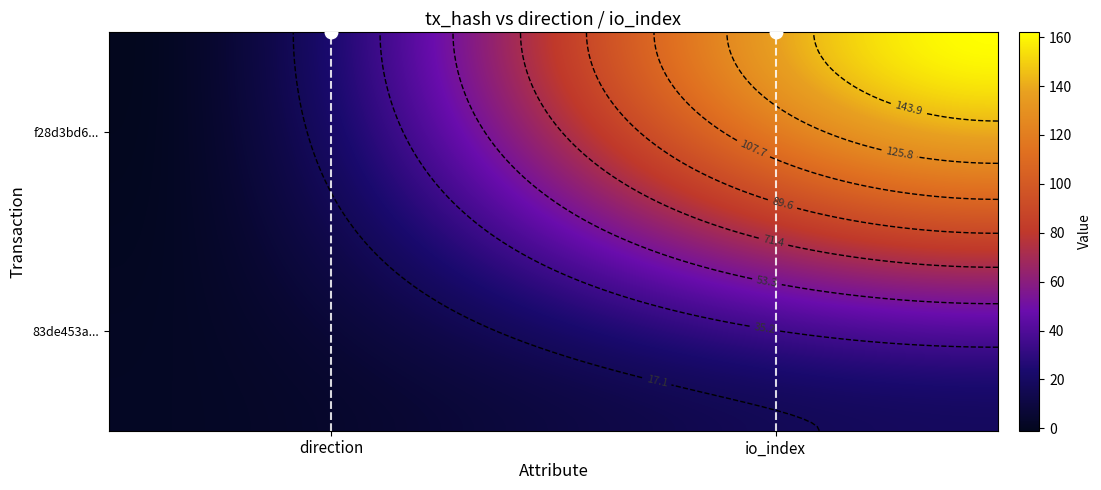

What is the spread (max minus min) of values at 0?

2